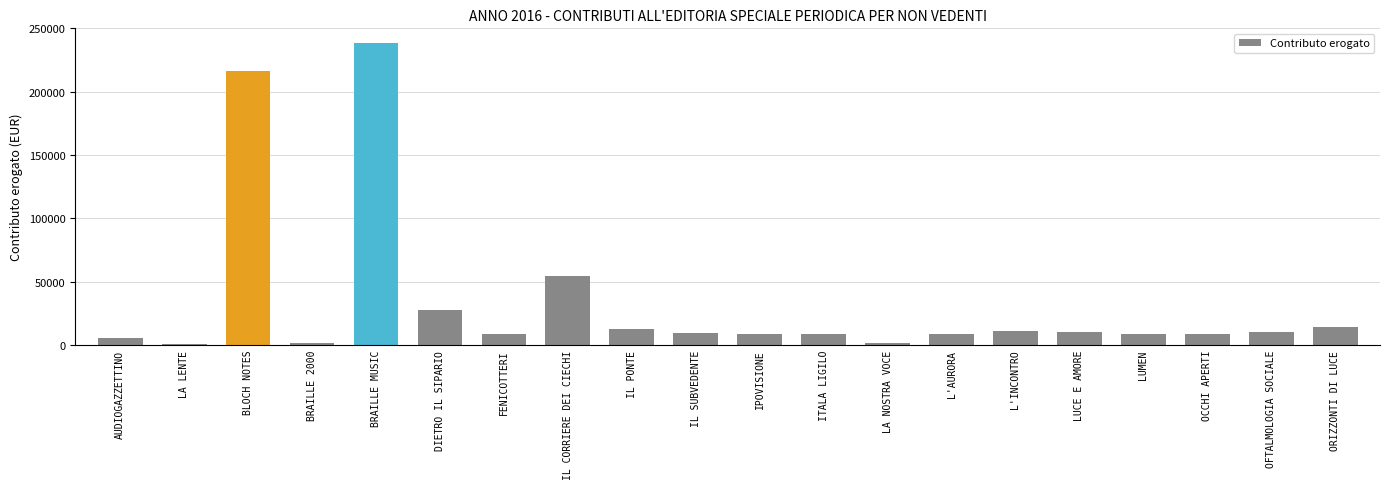

How many data points does each series have?

20